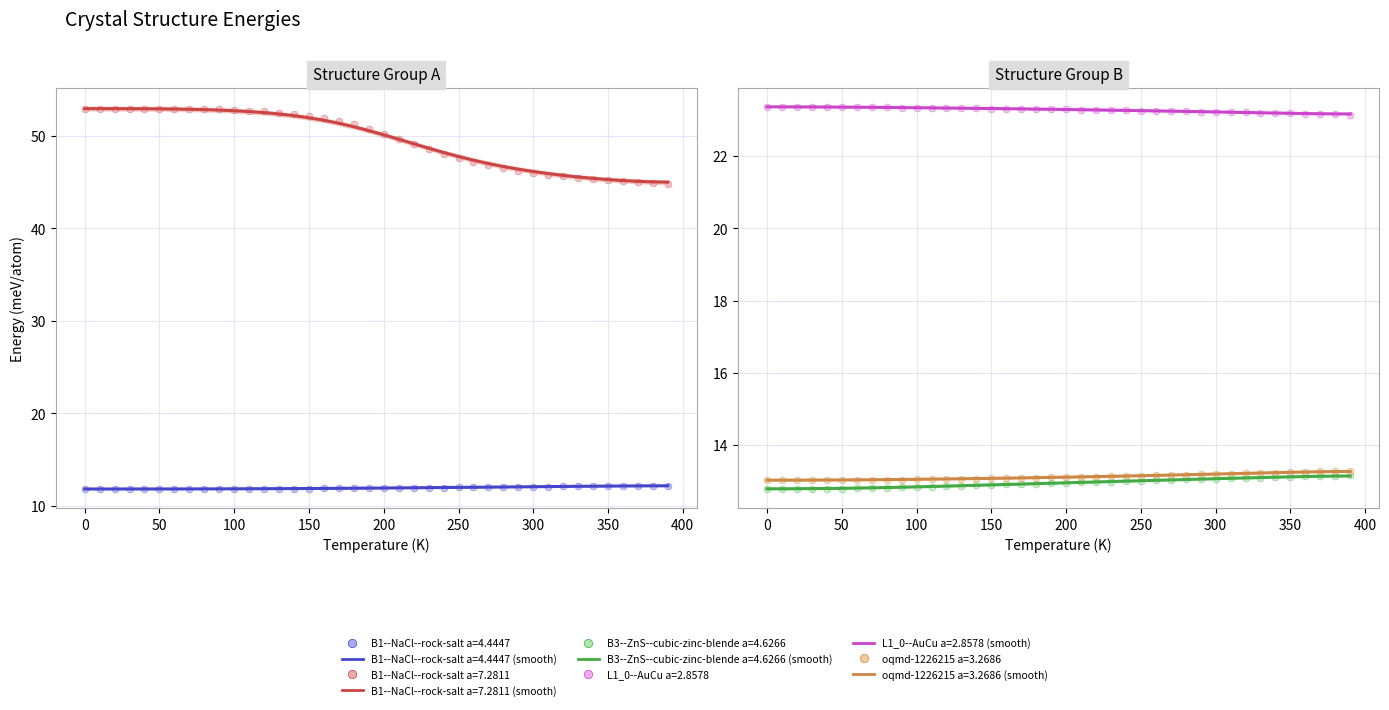

What are all the series names shown in the legend?

B1--NaCl--rock-salt a=4.4447, B1--NaCl--rock-salt a=7.2811, B3--ZnS--cubic-zinc-blende a=4.6266, L1_0--AuCu a=2.8578, oqmd-1226215 a=3.2686